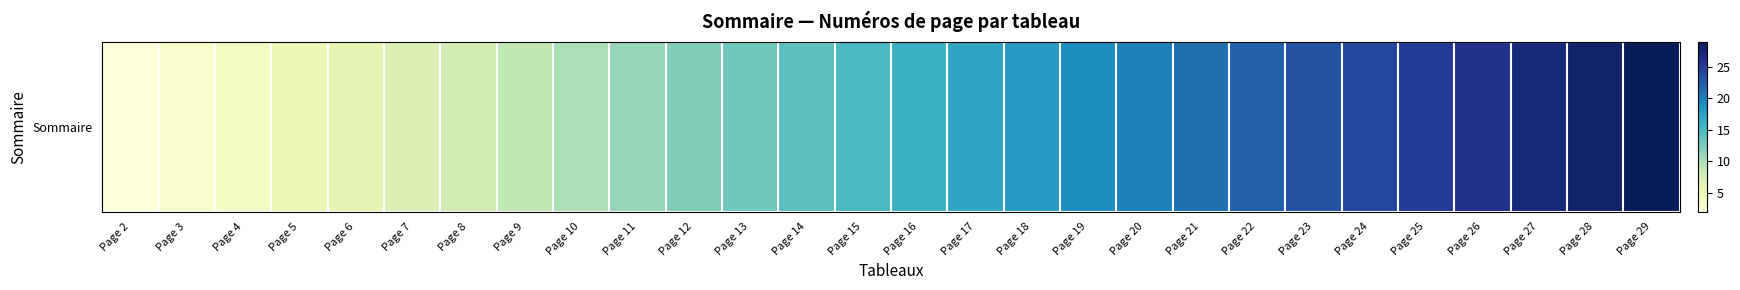

Is it true that the value at Page 20 is 9?

False